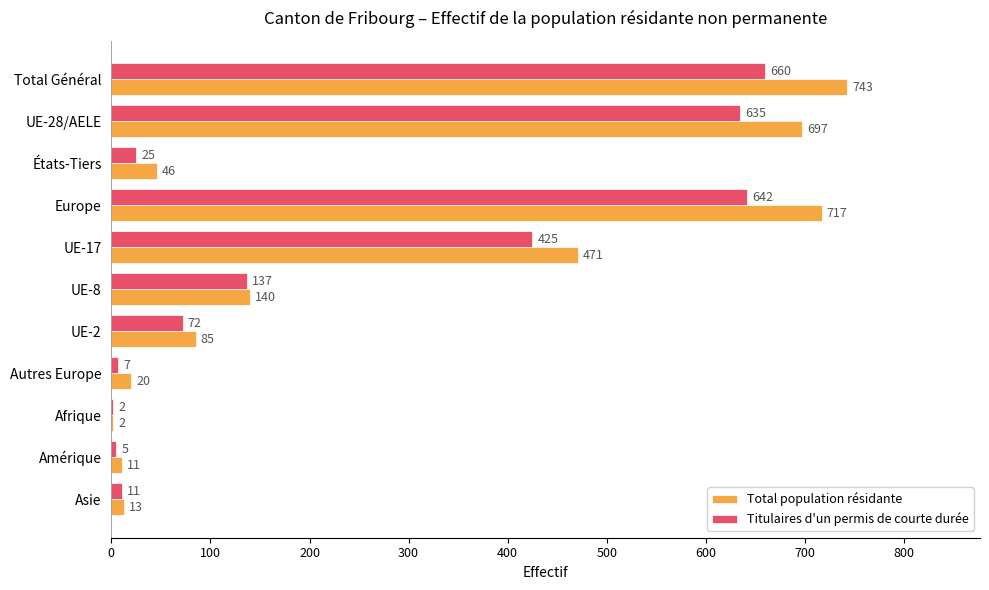

Which series has the largest total across all categories?

Total population résidante